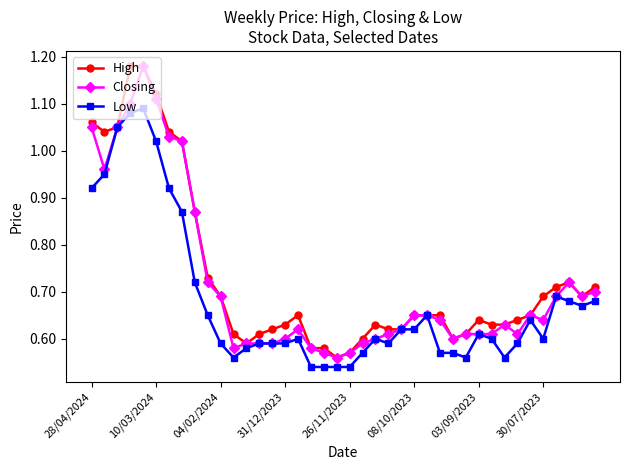

True or false: Low has more than 2 points higher than both neighbors.

True